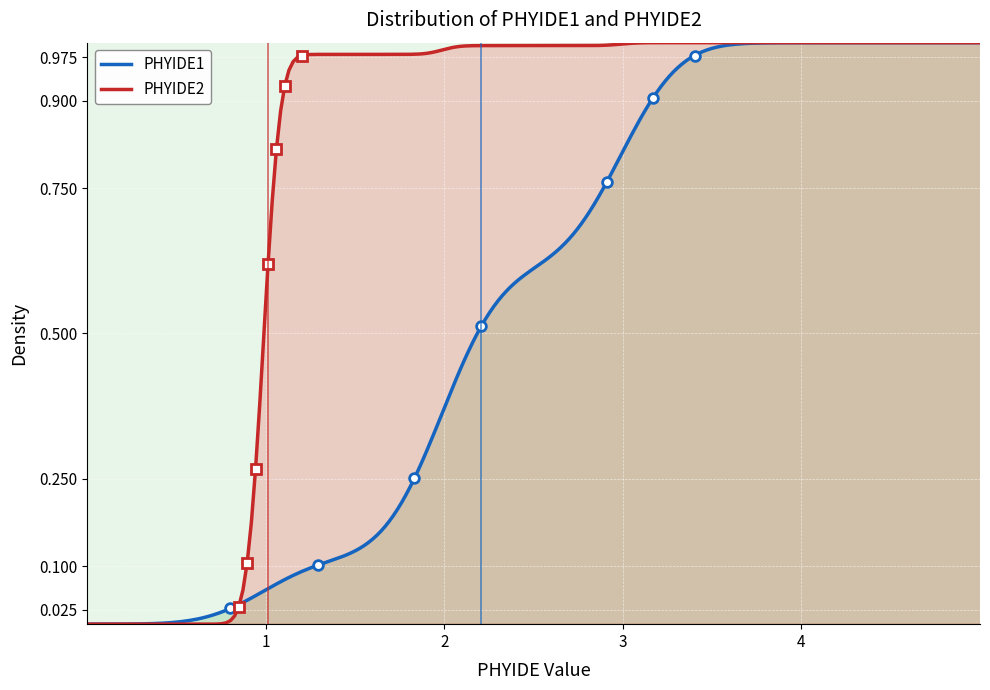

What is the average value of the phyide1_values series?

2